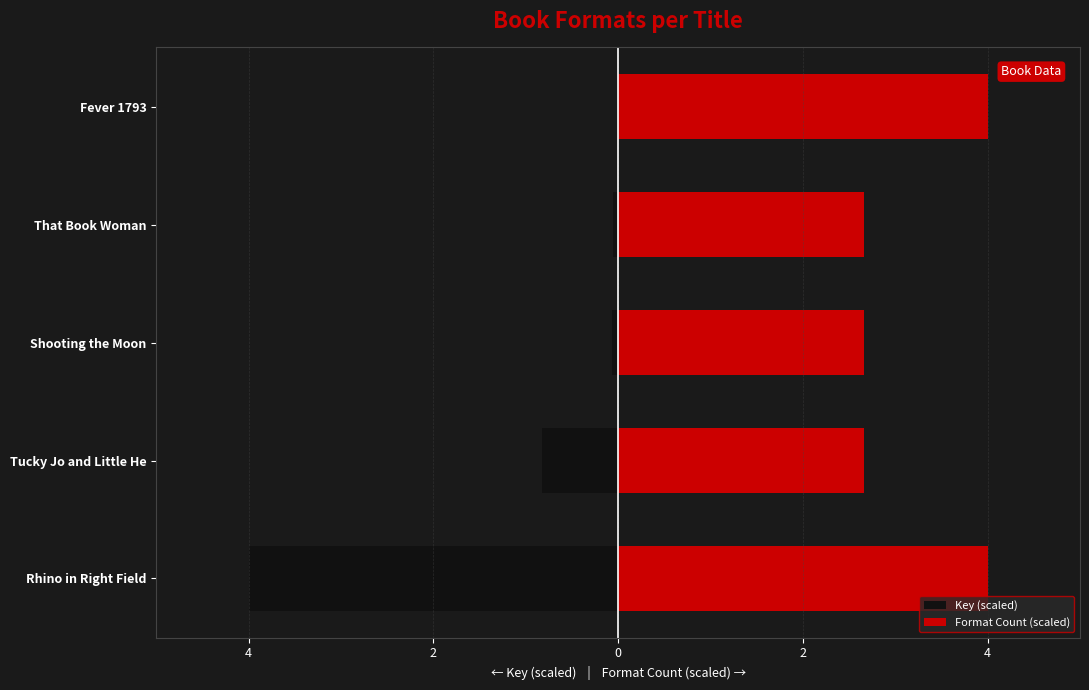

List the series in order of their peak value, highest first.

Format Count (scaled), Key (scaled)